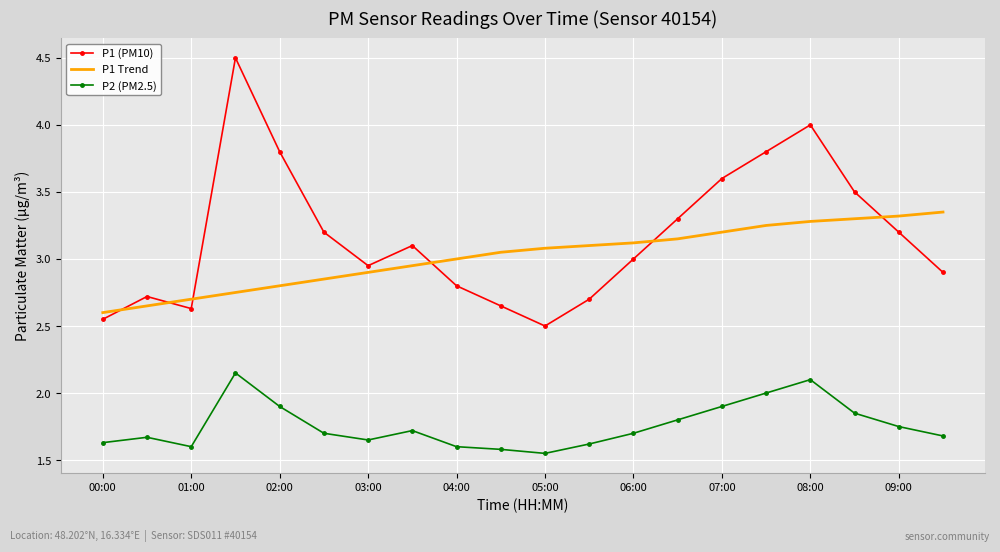

Which series has the widest spread of values?

P1 (PM10)